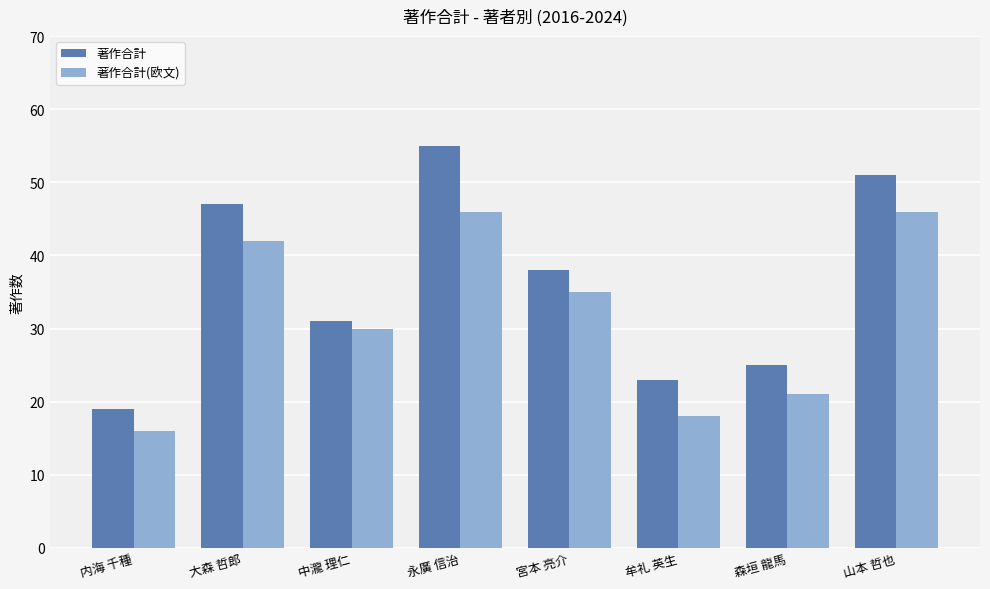

At which label does 著作合計 first exceed 38?

大森 哲郎